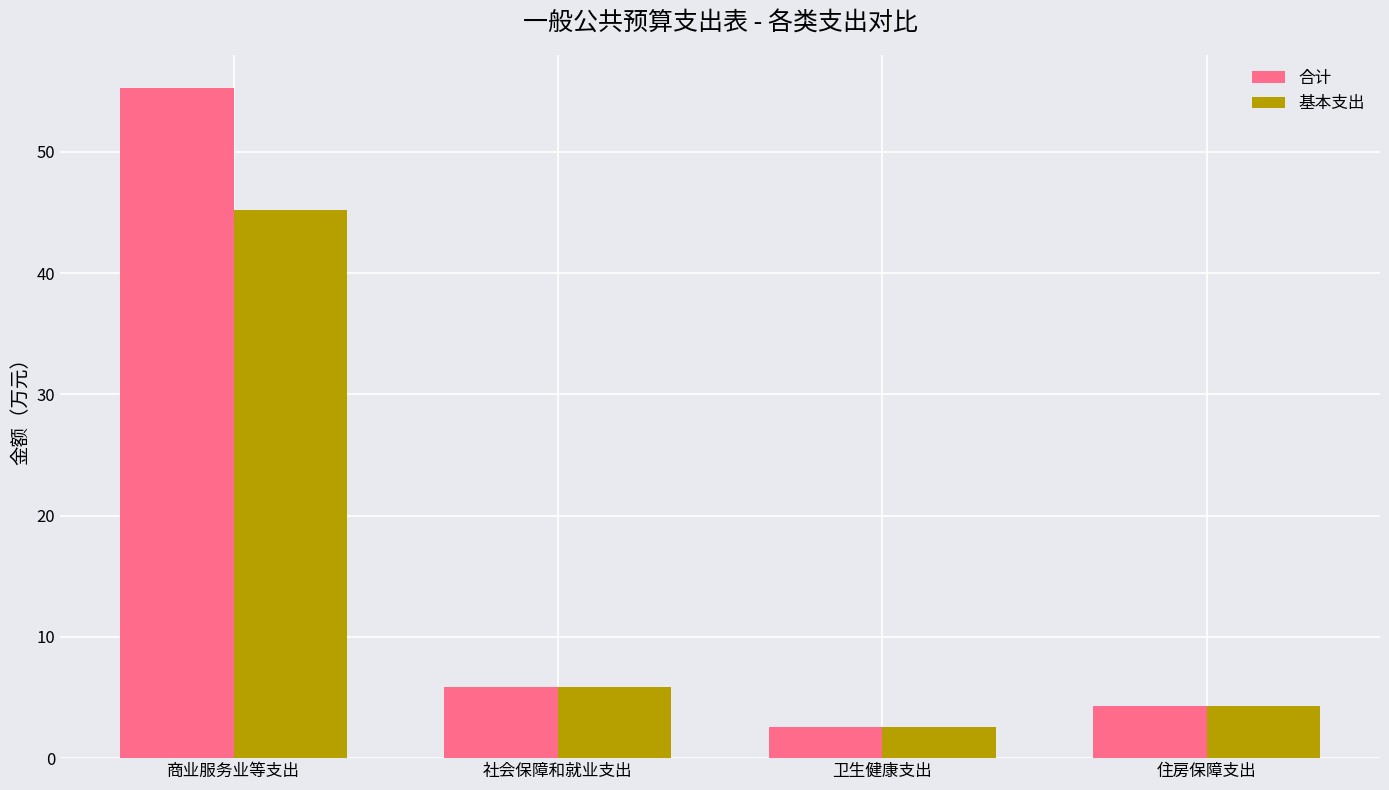

The 基本支出 series shows 4.3 at 住房保障支出. True or false?

True